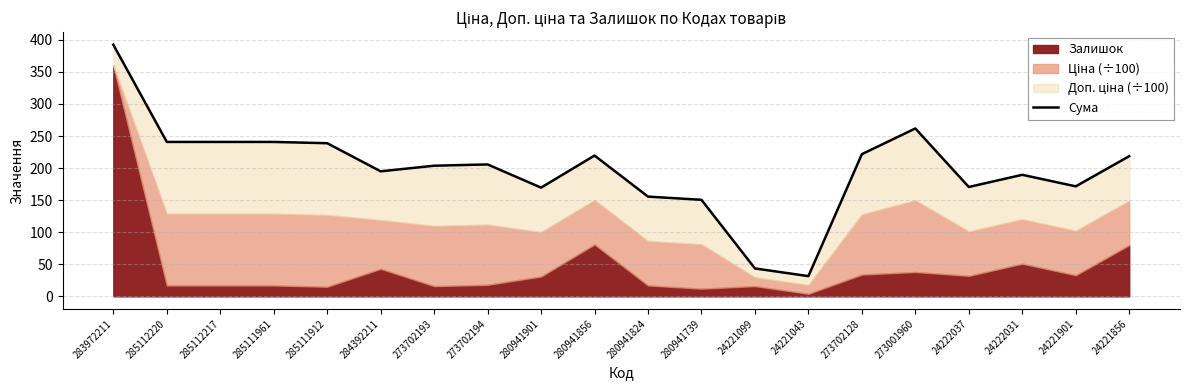

Reading left to right, extract all data points from this chart.

283972211=392.4	285112220=240.8	285112217=240.8	285111961=240.8	285111912=238.8	284392211=194.9	273702193=203.7	273702194=205.7	280941901=169.5	280941856=219.5	280941824=155.5	280941739=150.5	24221099=43.5	24221043=31.5	273702128=221.7	273001960=261.8	24222037=170.5	24222031=189.5	24221901=171.5	24221856=218.5